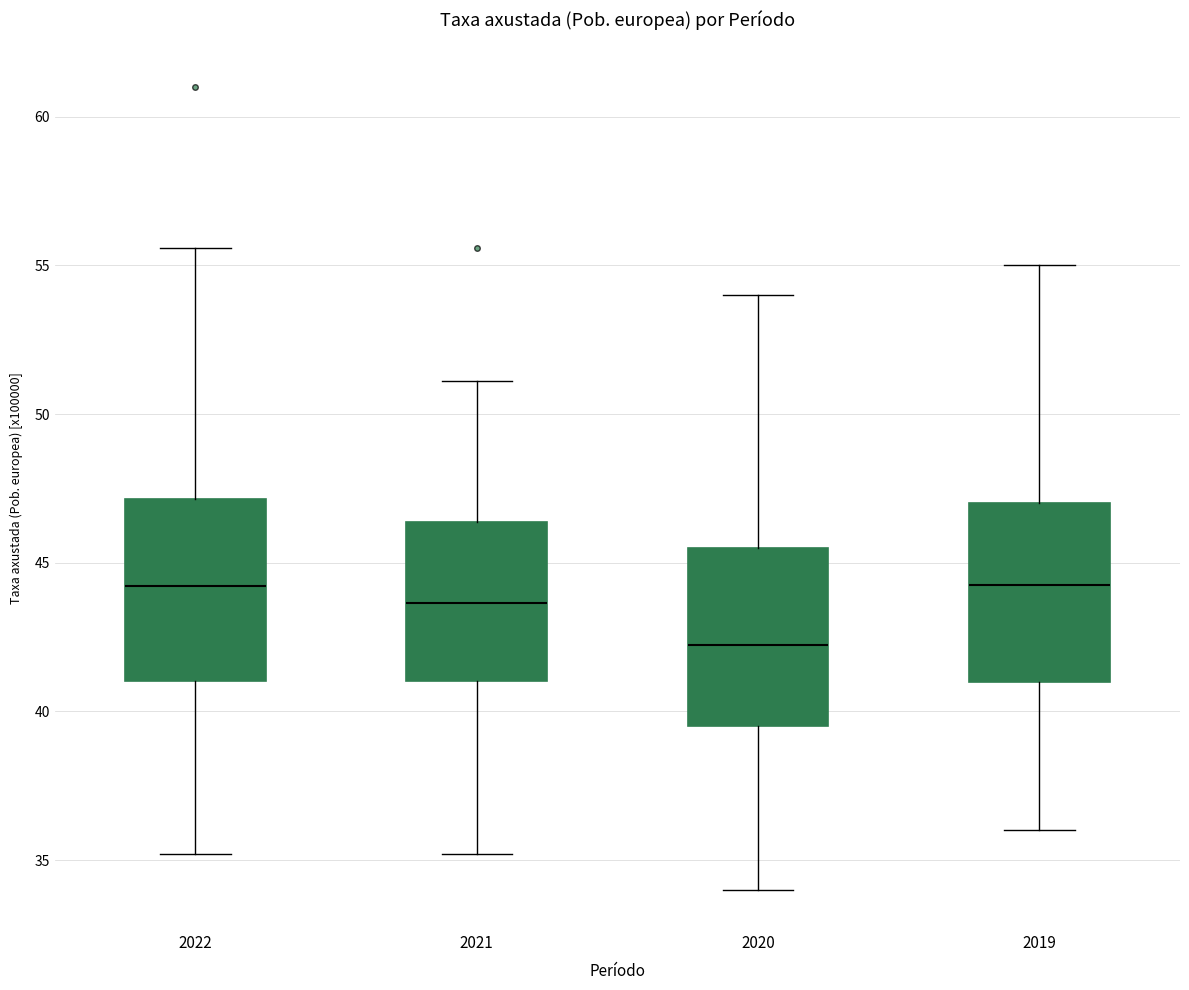

Reading left to right, transcribe this box plot: for each box, give where its median line is, the range the box spans, and where its two whiskers end, as read against the y-axis. The values are not printed on the chart, so give them approximately, as read against the axis.

2022: median 44.0, box 41.0 to 47.0, whiskers 35.0 to 55.5
2021: median 43.5, box 41.0 to 46.5, whiskers 35.0 to 51.0
2020: median 42.5, box 39.5 to 45.5, whiskers 34.0 to 54.0
2019: median 44.5, box 41.0 to 47.0, whiskers 36.0 to 55.0